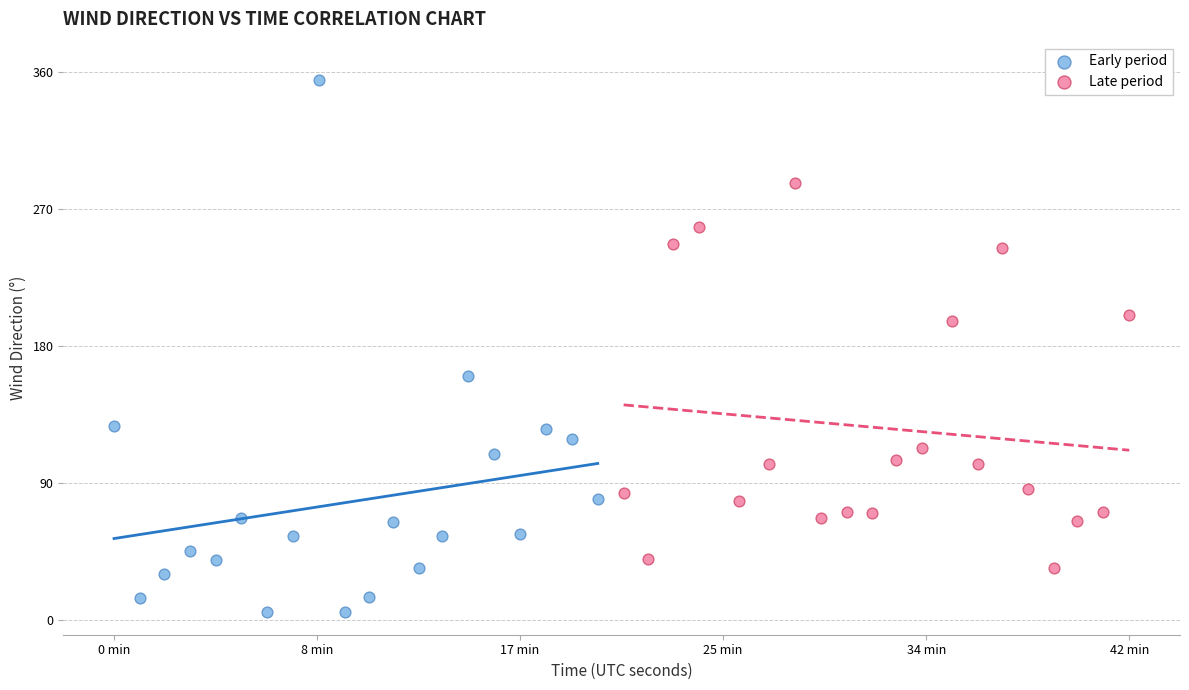

Which series reaches the minimum Y coordinate?

Early period